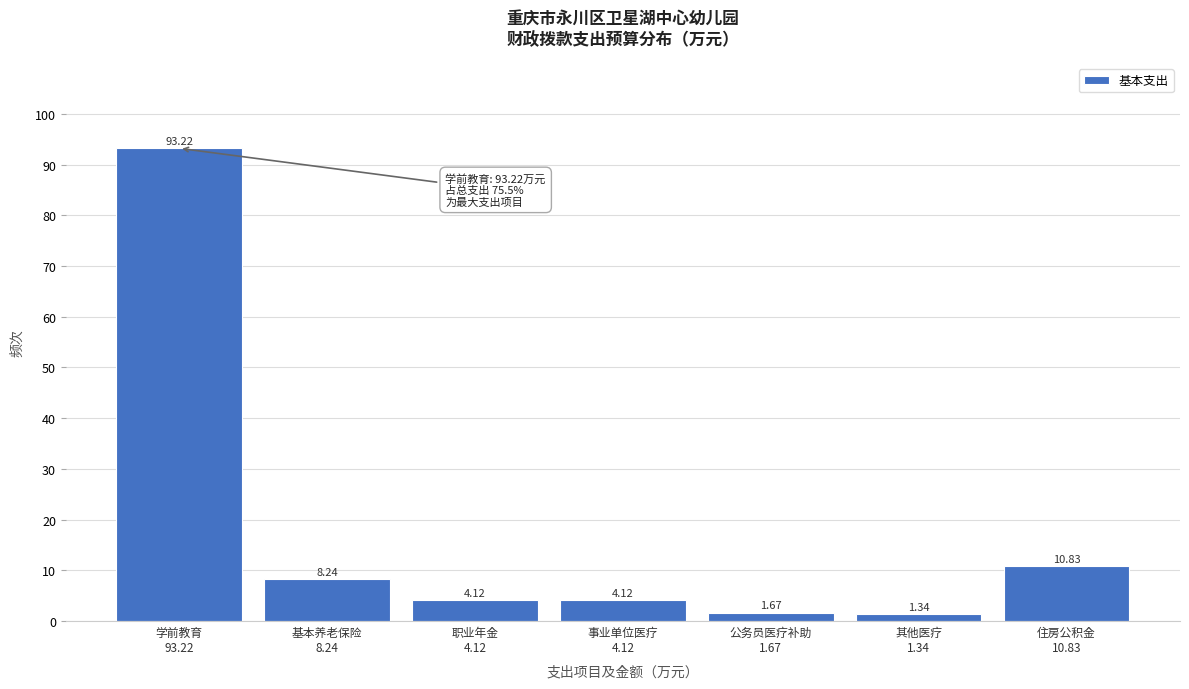

What is the difference between the second highest and second lowest values?

9.2